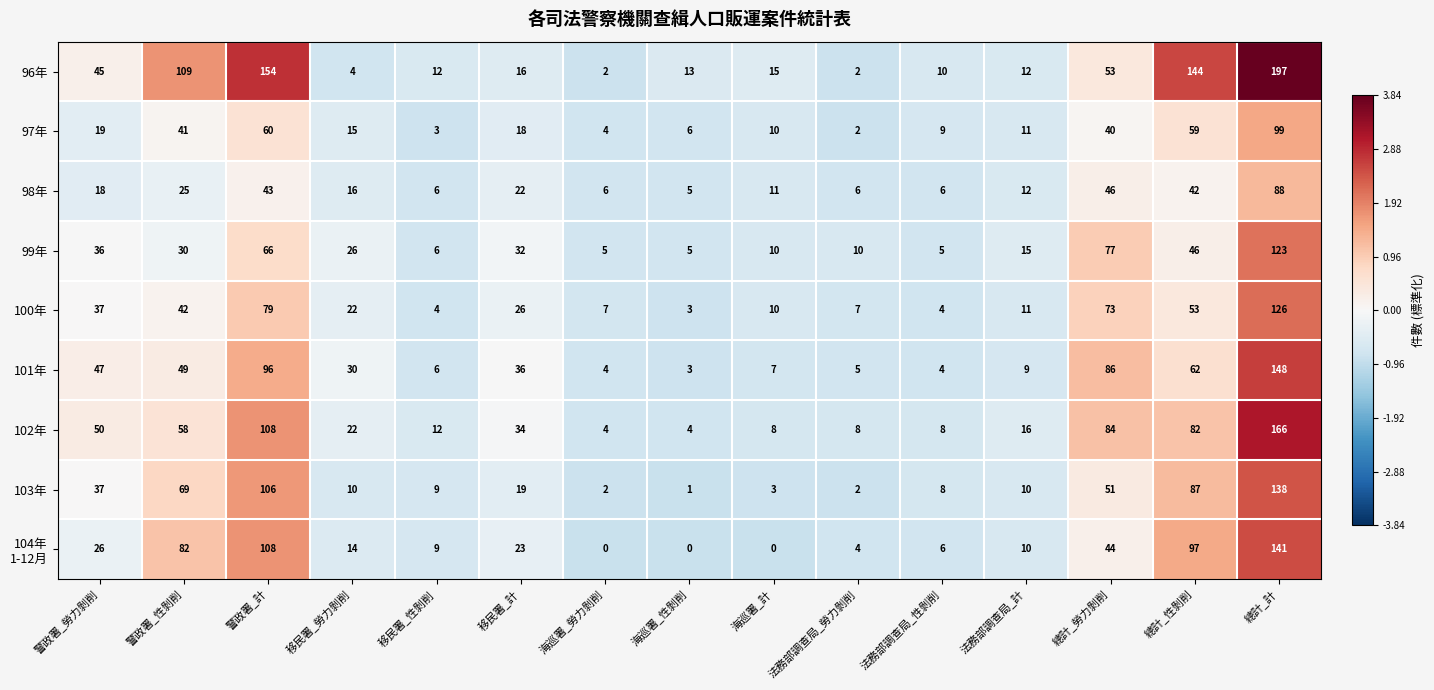

What is the average value of the 96年 series?

53